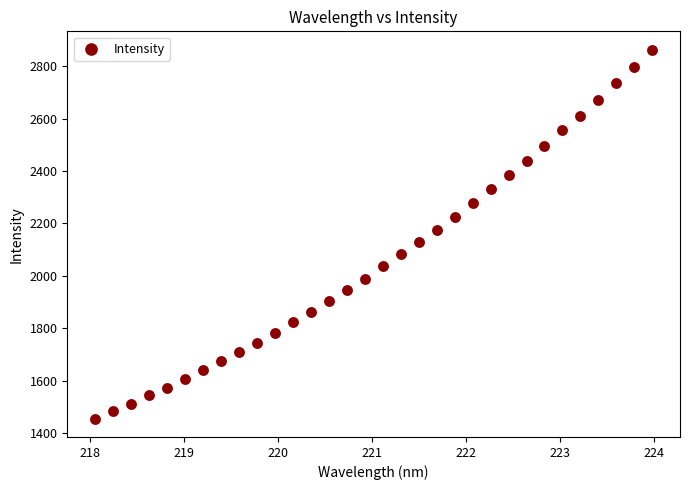

What is the range of X values (max minus min)?

5.9